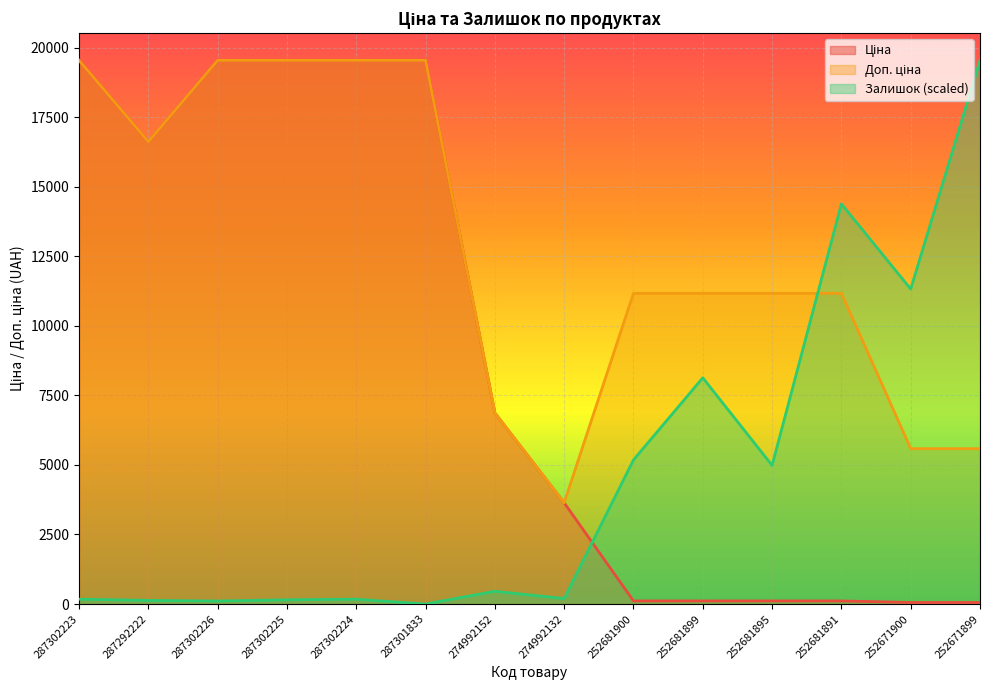

Reading left to right, transcribe all the data shown in this chart.

Ціна: 287302223=19542.7	287292222=16618.0	287302226=19542.7	287302225=19542.7	287302224=19542.7	287301833=19542.7	274992152=6869.4	274992132=3640.8	252681900=111.7	252681899=111.7	252681895=111.7	252681891=111.7	252671900=55.9	252671899=55.9
Доп. ціна: 287302223=19542.7	287292222=16618.0	287302226=19542.7	287302225=19542.7	287302224=19542.7	287301833=19542.7	274992152=6869.4	274992132=3641.0	252681900=11169.0	252681899=11169.0	252681895=11169.0	252681891=11169.0	252671900=5585.0	252671899=5585.0
Залишок: 287302223=174.9	287292222=131.2	287302226=109.3	287302225=153.0	287302224=174.9	287301833=0.0	274992152=459.1	274992132=196.7	252681900=5180.8	252681899=8131.9	252681895=4984.0	252681891=14383.8	252671900=11323.4	252671899=19542.7